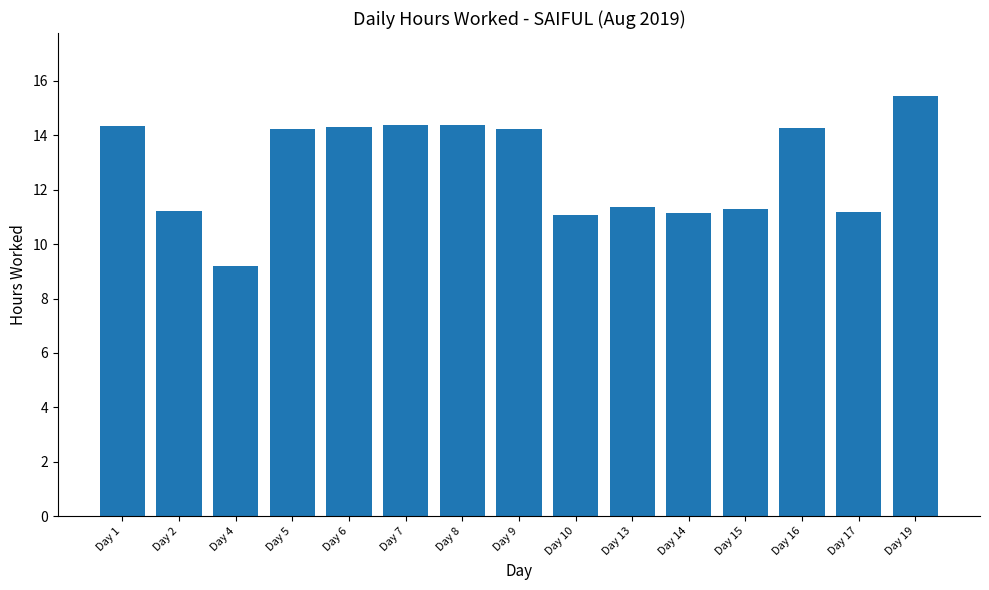

Where does the data first go above 14?

Day 1